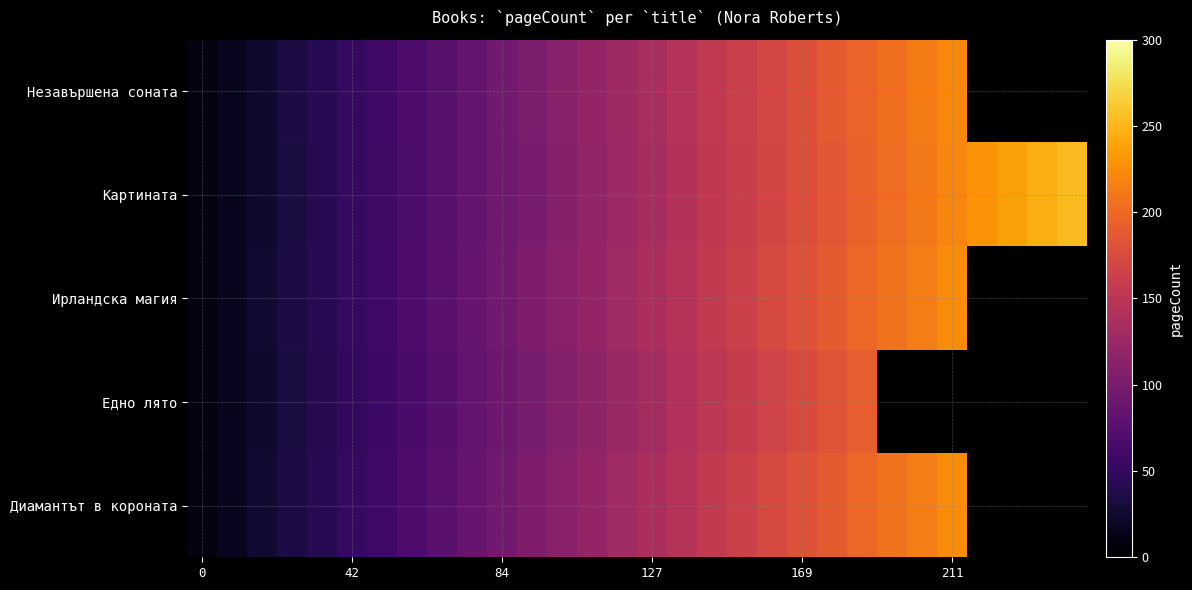

Which series has the widest spread of values?

Картината